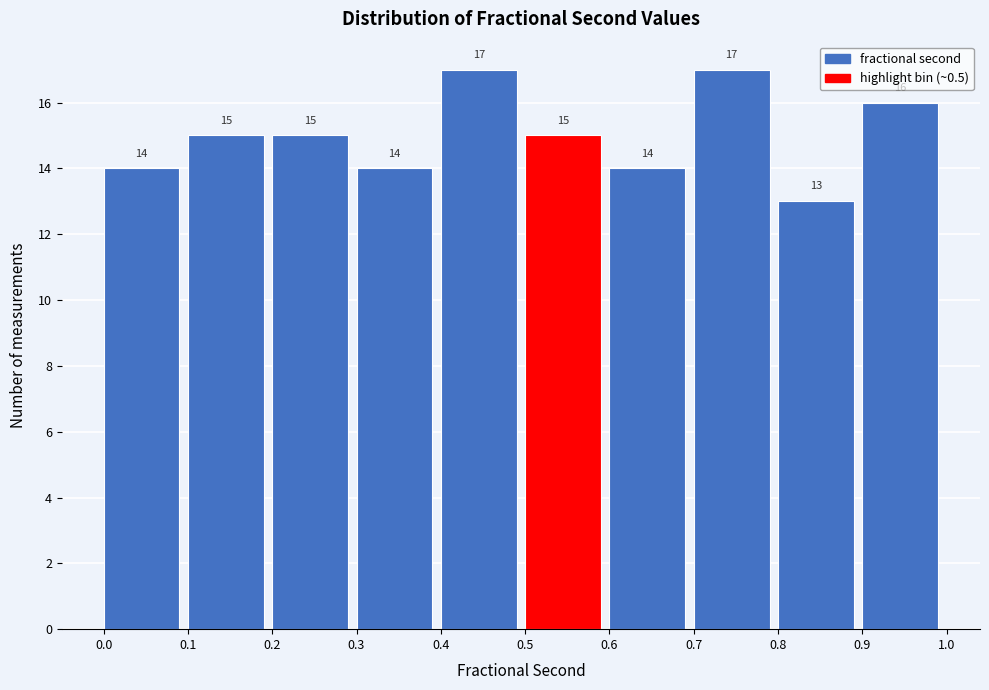

Reading left to right, list every bar in this chart as the range it spans on the x-axis followed by its height.

0.0 to 0.1: 14
0.1 to 0.2: 15
0.2 to 0.3: 15
0.3 to 0.4: 14
0.4 to 0.5: 17
0.5 to 0.6: 15
0.6 to 0.7: 14
0.7 to 0.8: 17
0.8 to 0.9: 13
0.9 to 1.0: 16